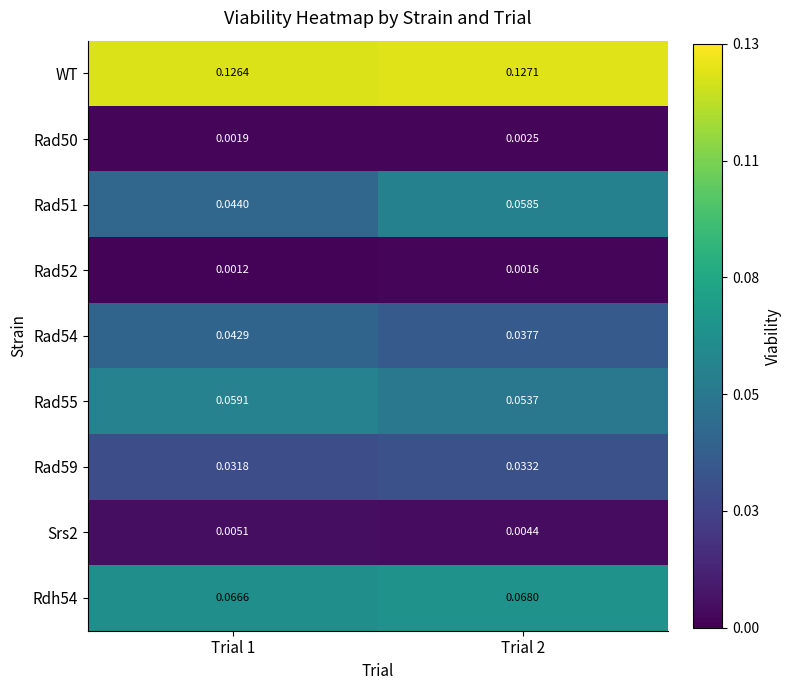

Which series has the largest range (max minus min)?

Rad51